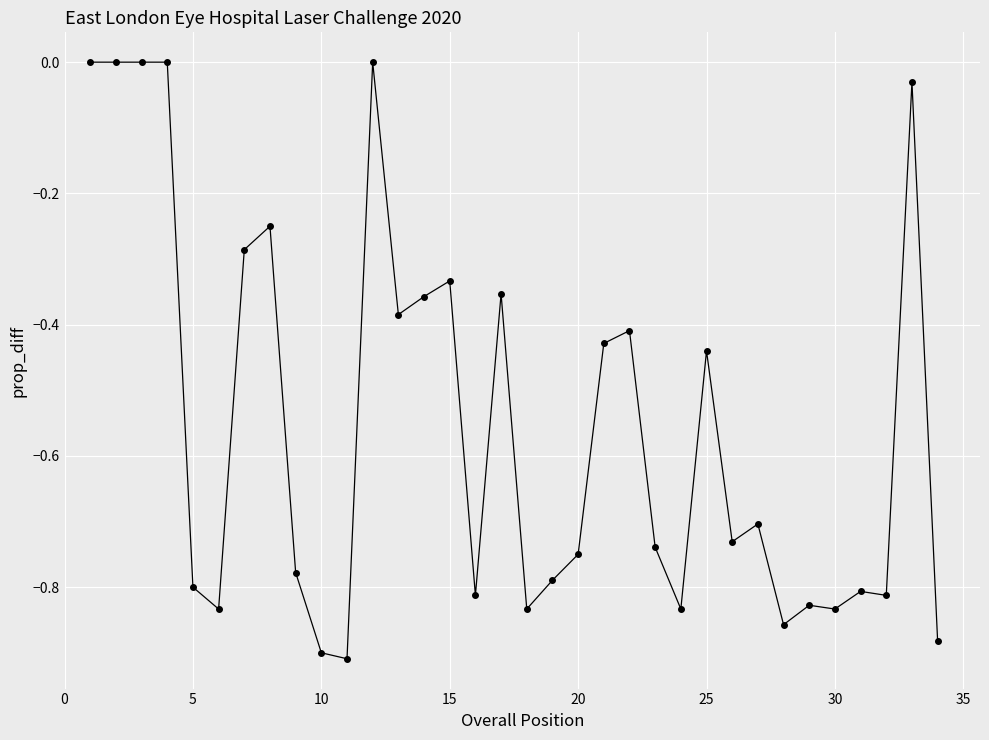

Count the number of categories in the chart.

34